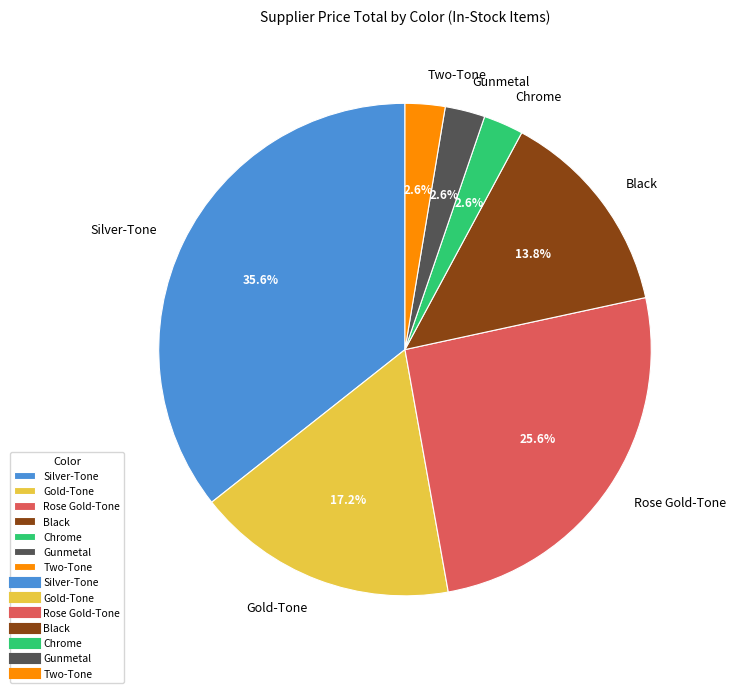

Is it true that Silver-Tone is 36% of the pie?

True